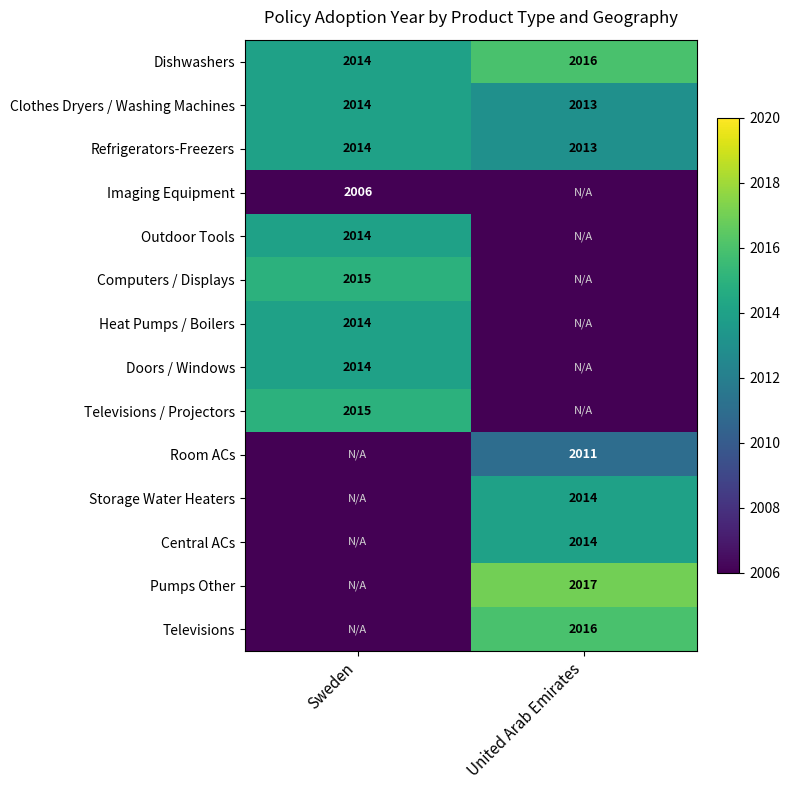

The Clothes Dryers / Washing Machines series shows 2013 at United Arab Emirates. True or false?

True